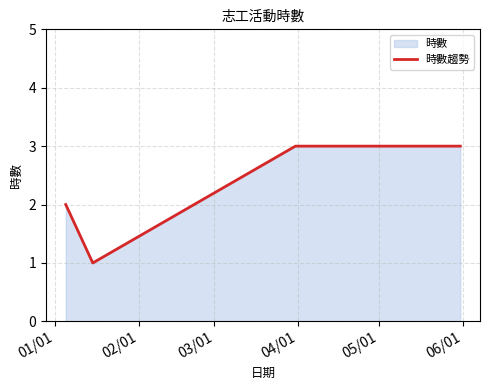

How many interior local valleys (lower than both neighbors) does the data have?

1